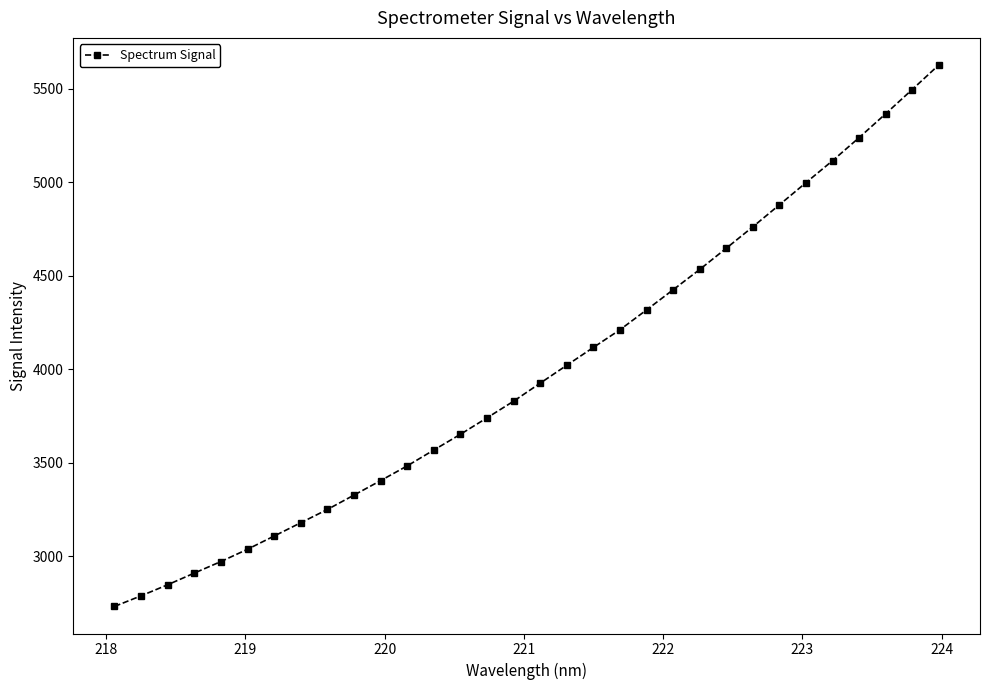

What is the value of the 10th point from the left?

3326.8